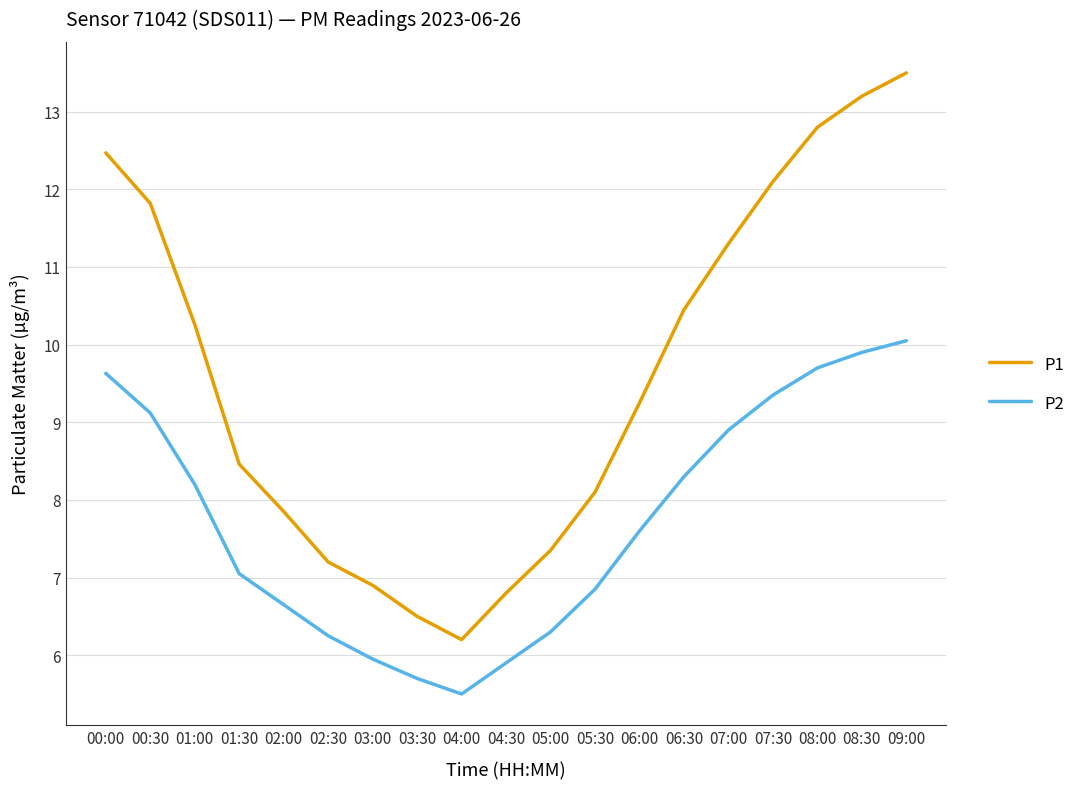

Which series changed the most between 02:00 and 02:30?

P1